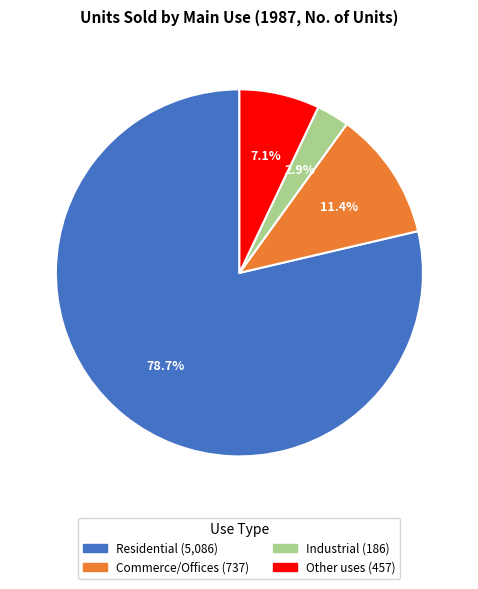

Count the number of slices in the pie.

4